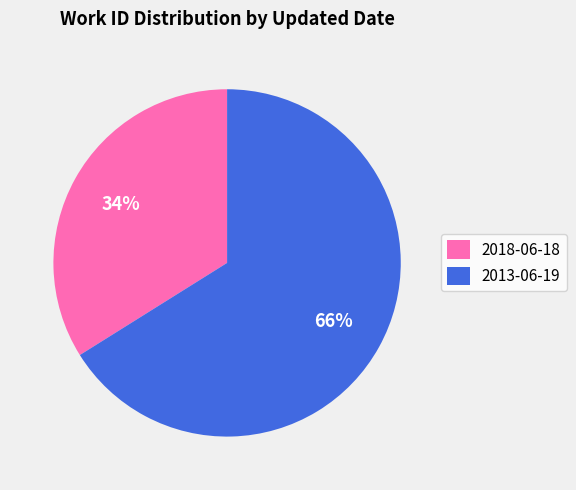

To the nearest percent, what is the difference between the 2018-06-18 and 2013-06-19 slice percentages?

32%